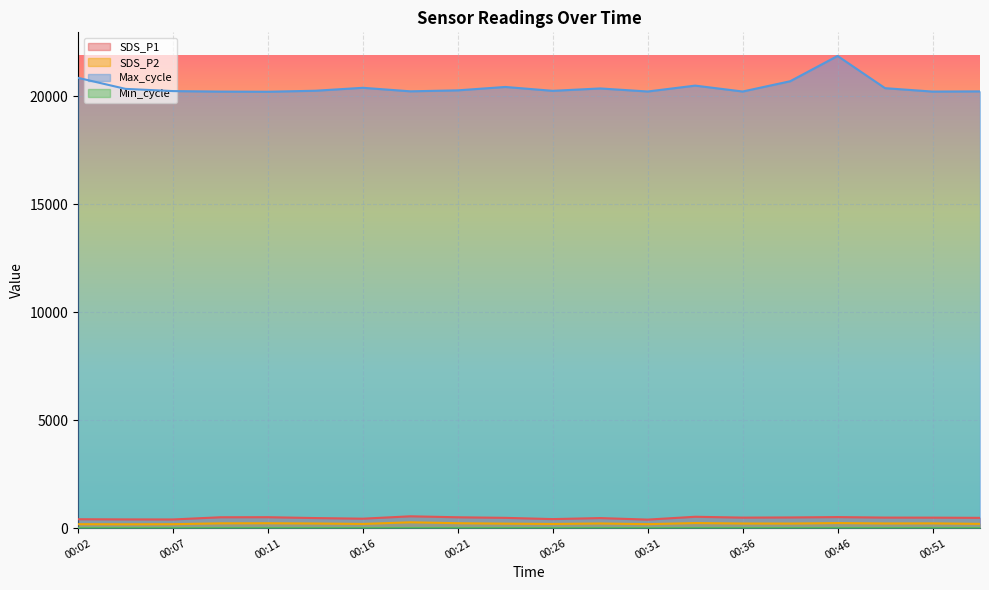

True or false: Max_cycle has more than 0 points higher than both neighbors.

True